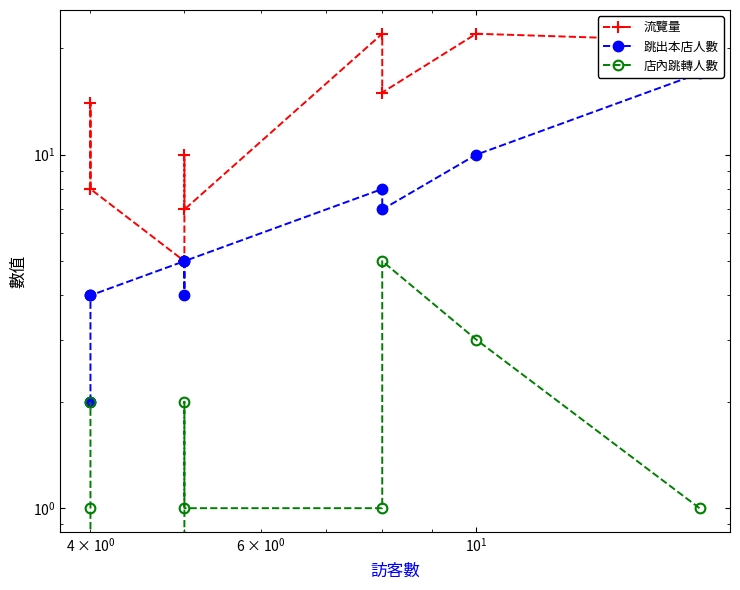

Does the chart have visible grid lines?

No